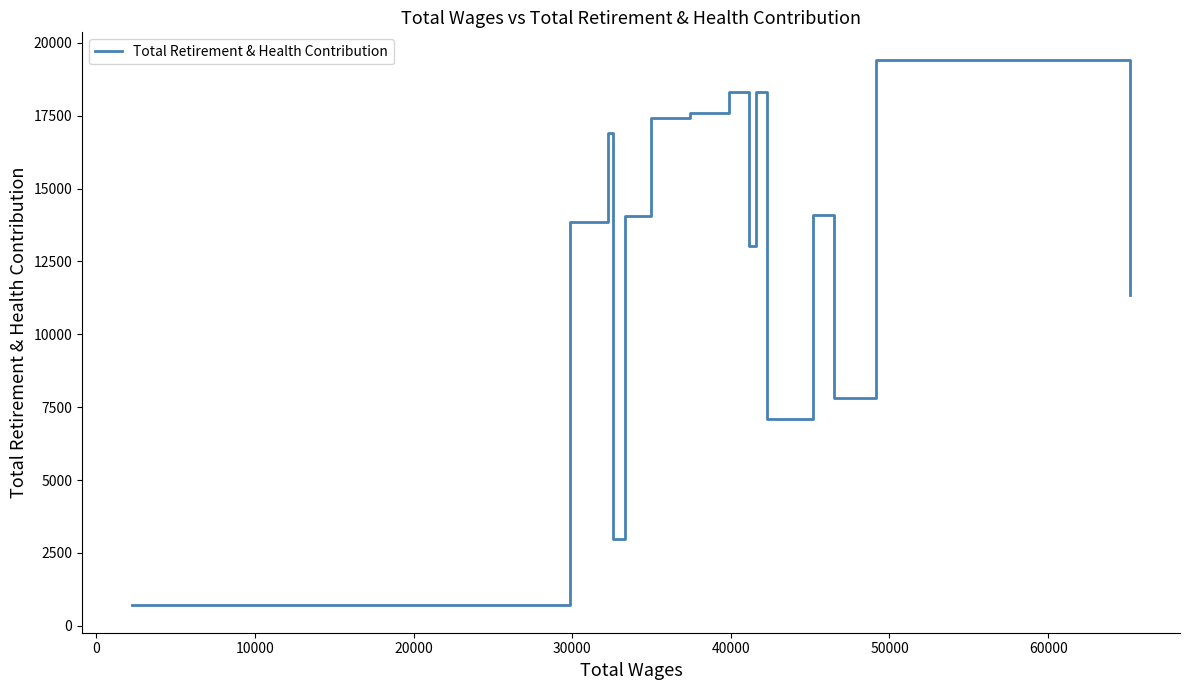

What is the smallest value displayed?

699